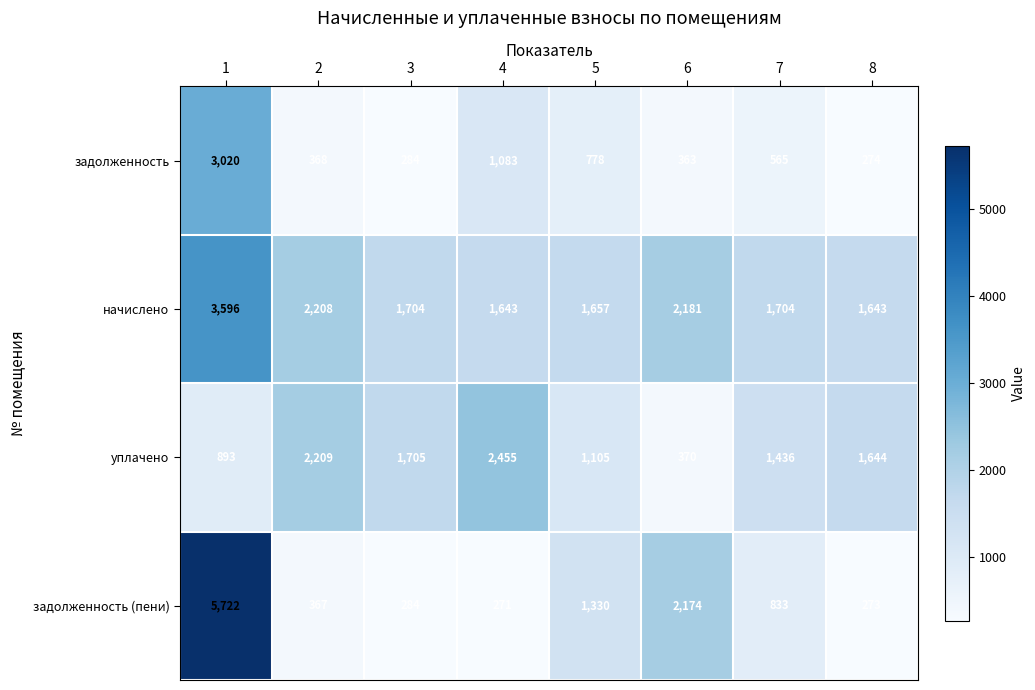

What value does the задолженность (пени) series have at 4, to the nearest 50?

250